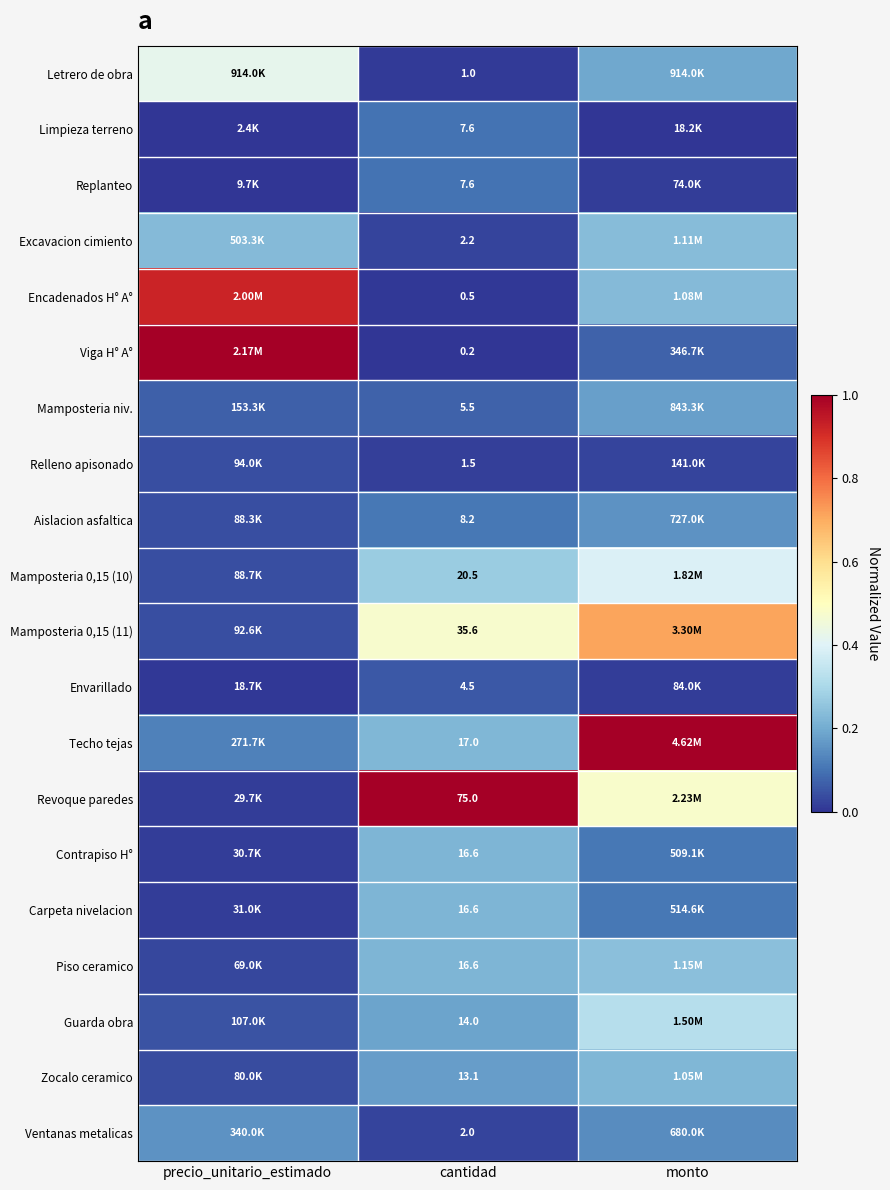

Which series changed the most between precio_unitario_estimado and cantidad?

Viga H° A°